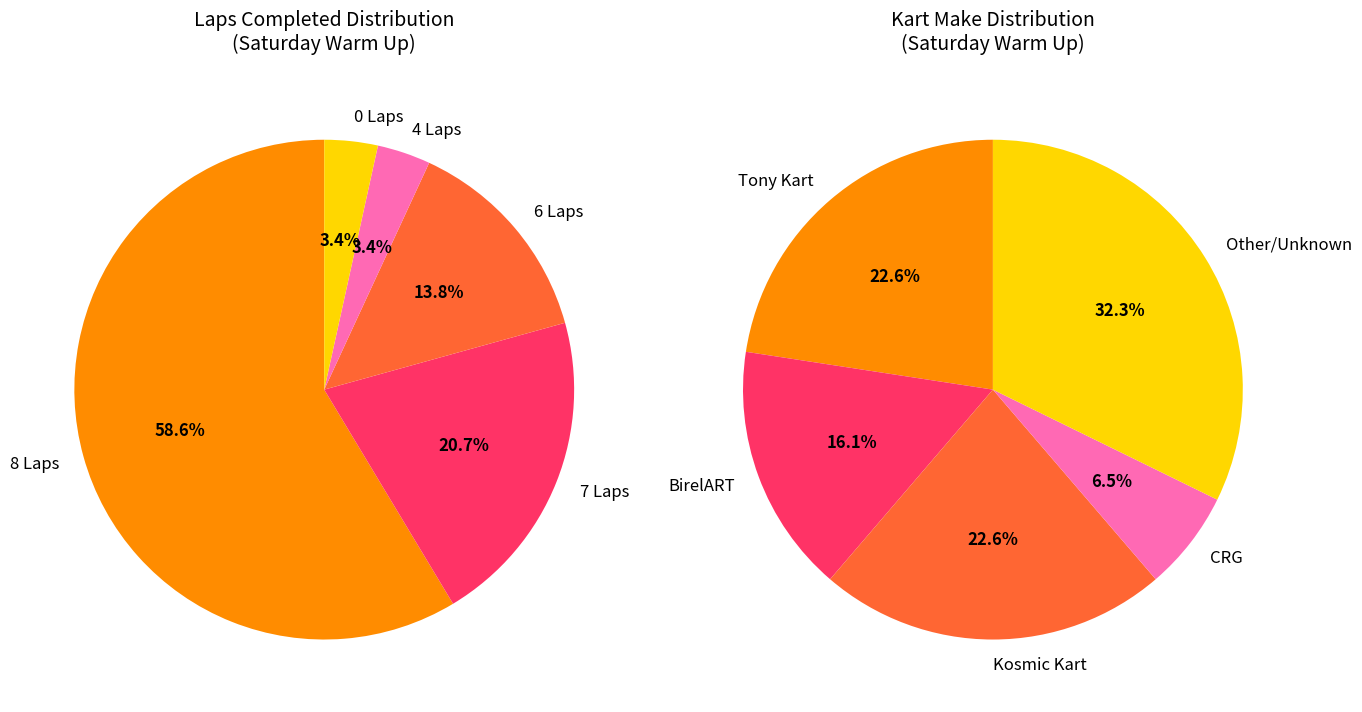

Does any single category account for the majority?

No